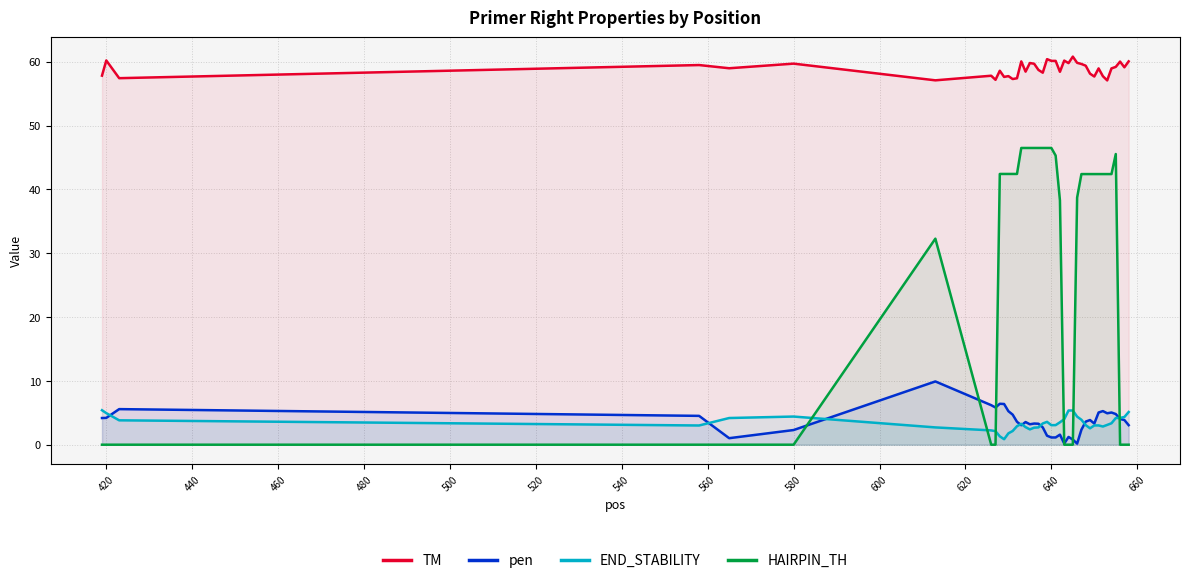

The value of END_STABILITY at 580 is 4.4. True or false?

True